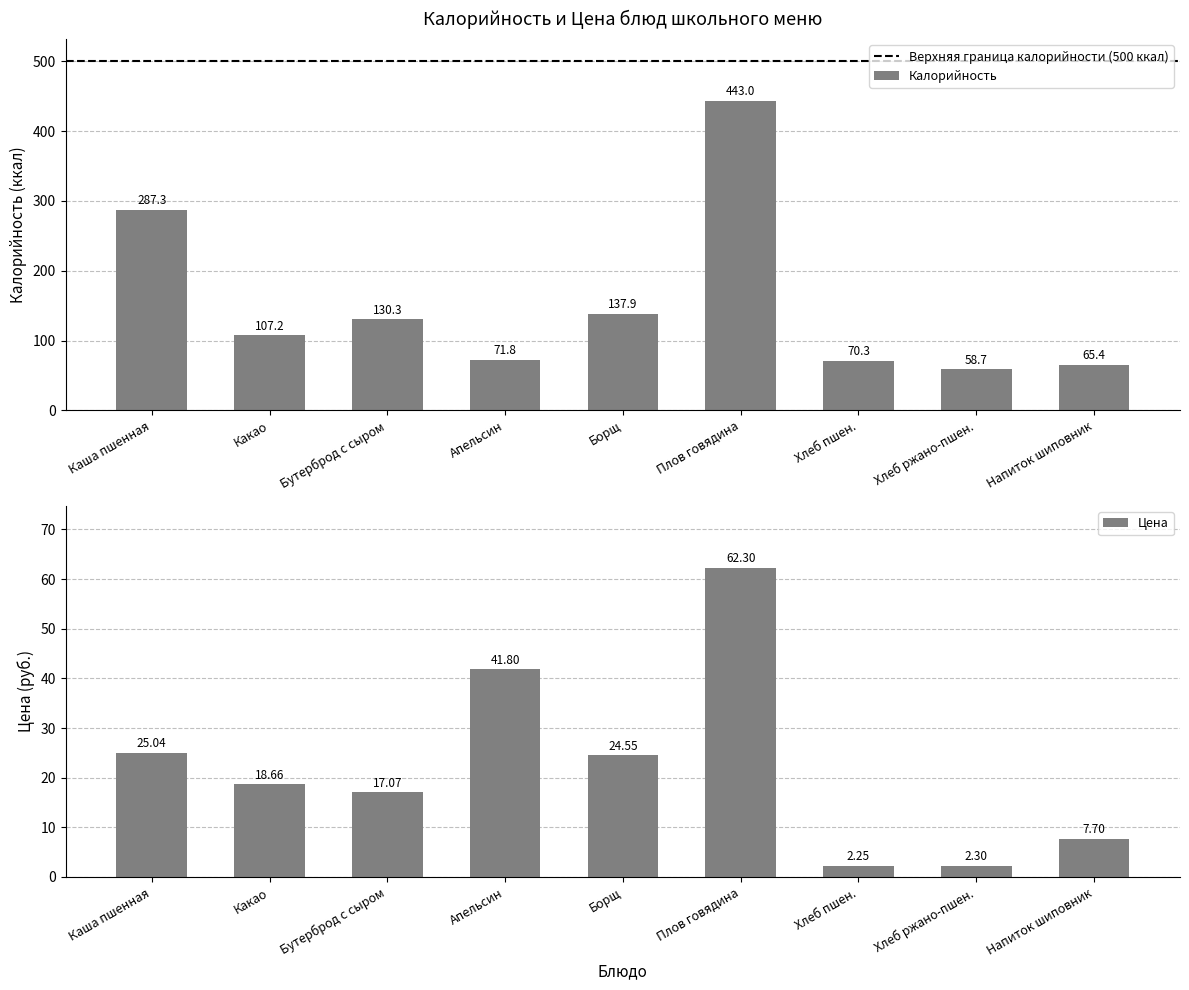

Does the chart contain any negative values?

No